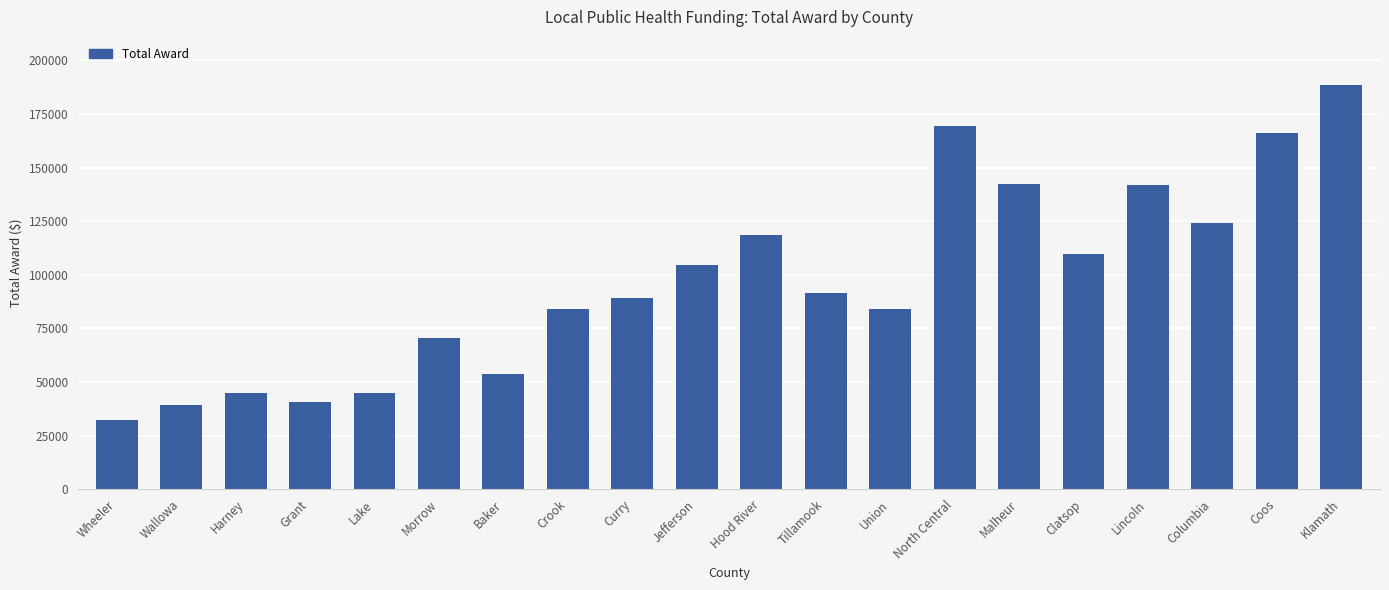

The chart shows a value of 142098.3 at Lincoln. True or false?

True